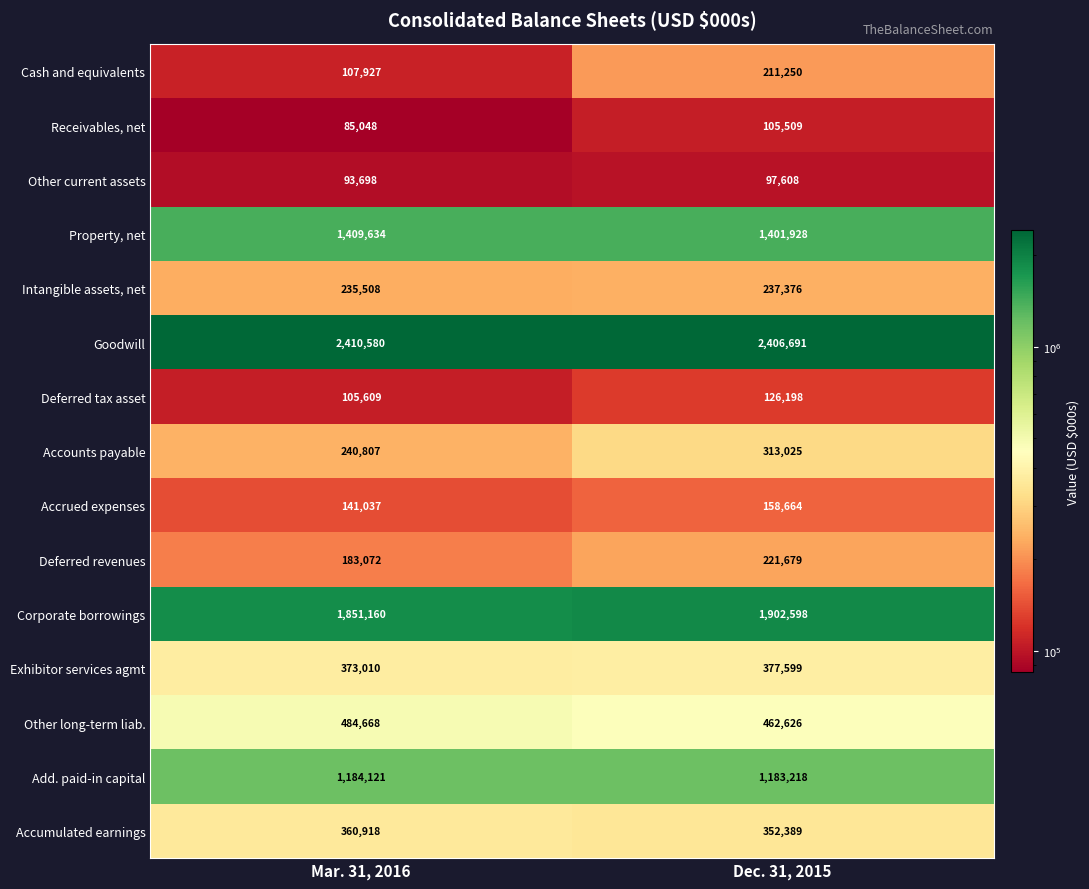

Which series has the largest range (max minus min)?

Cash and equivalents